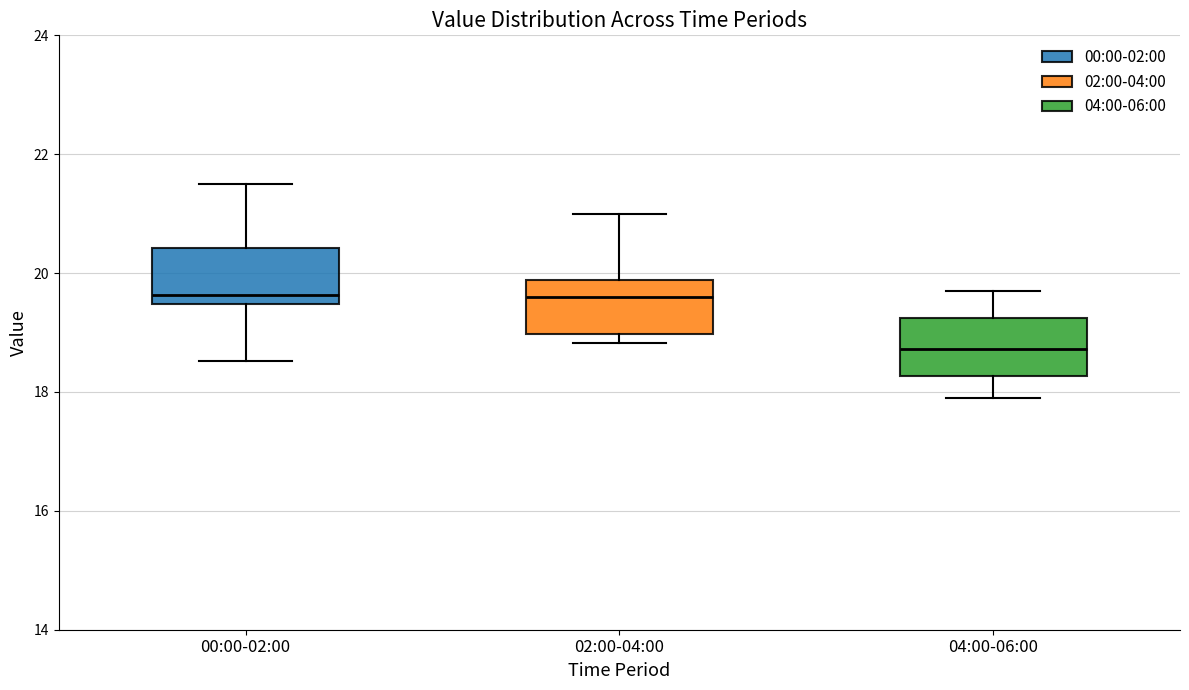

Where does the upper whisker of the box for 04:00-06:00 end on the y-axis? The values are not printed on the chart, so give them approximately, as read against the axis.

19.8